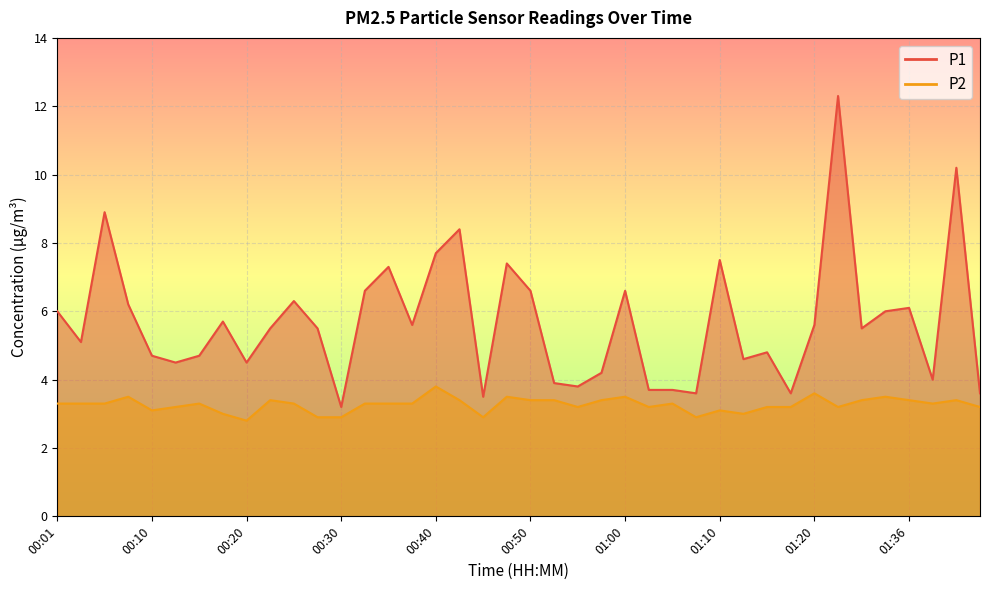

What is the minimum value for P2?

2.8